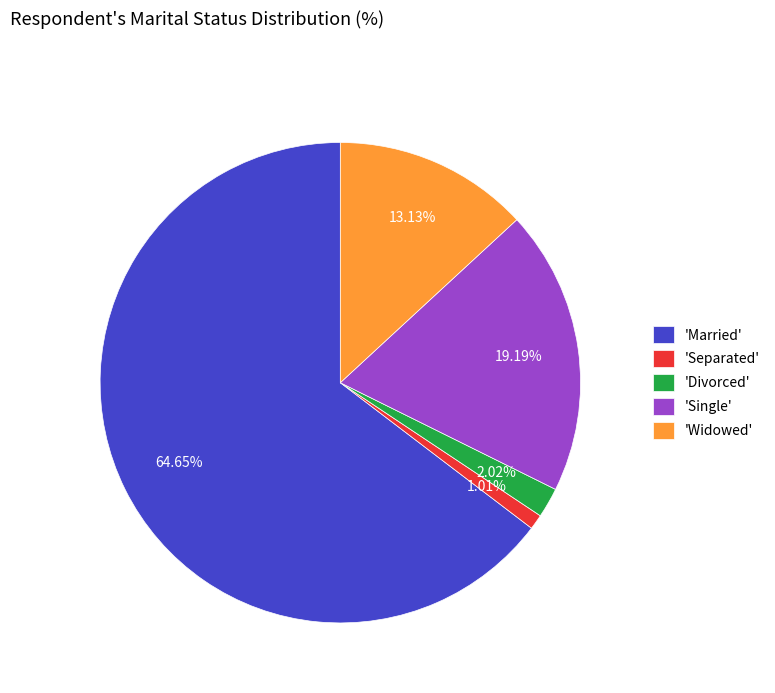

Is the sum of 'Married' and 'Divorced' greater than half?

Yes